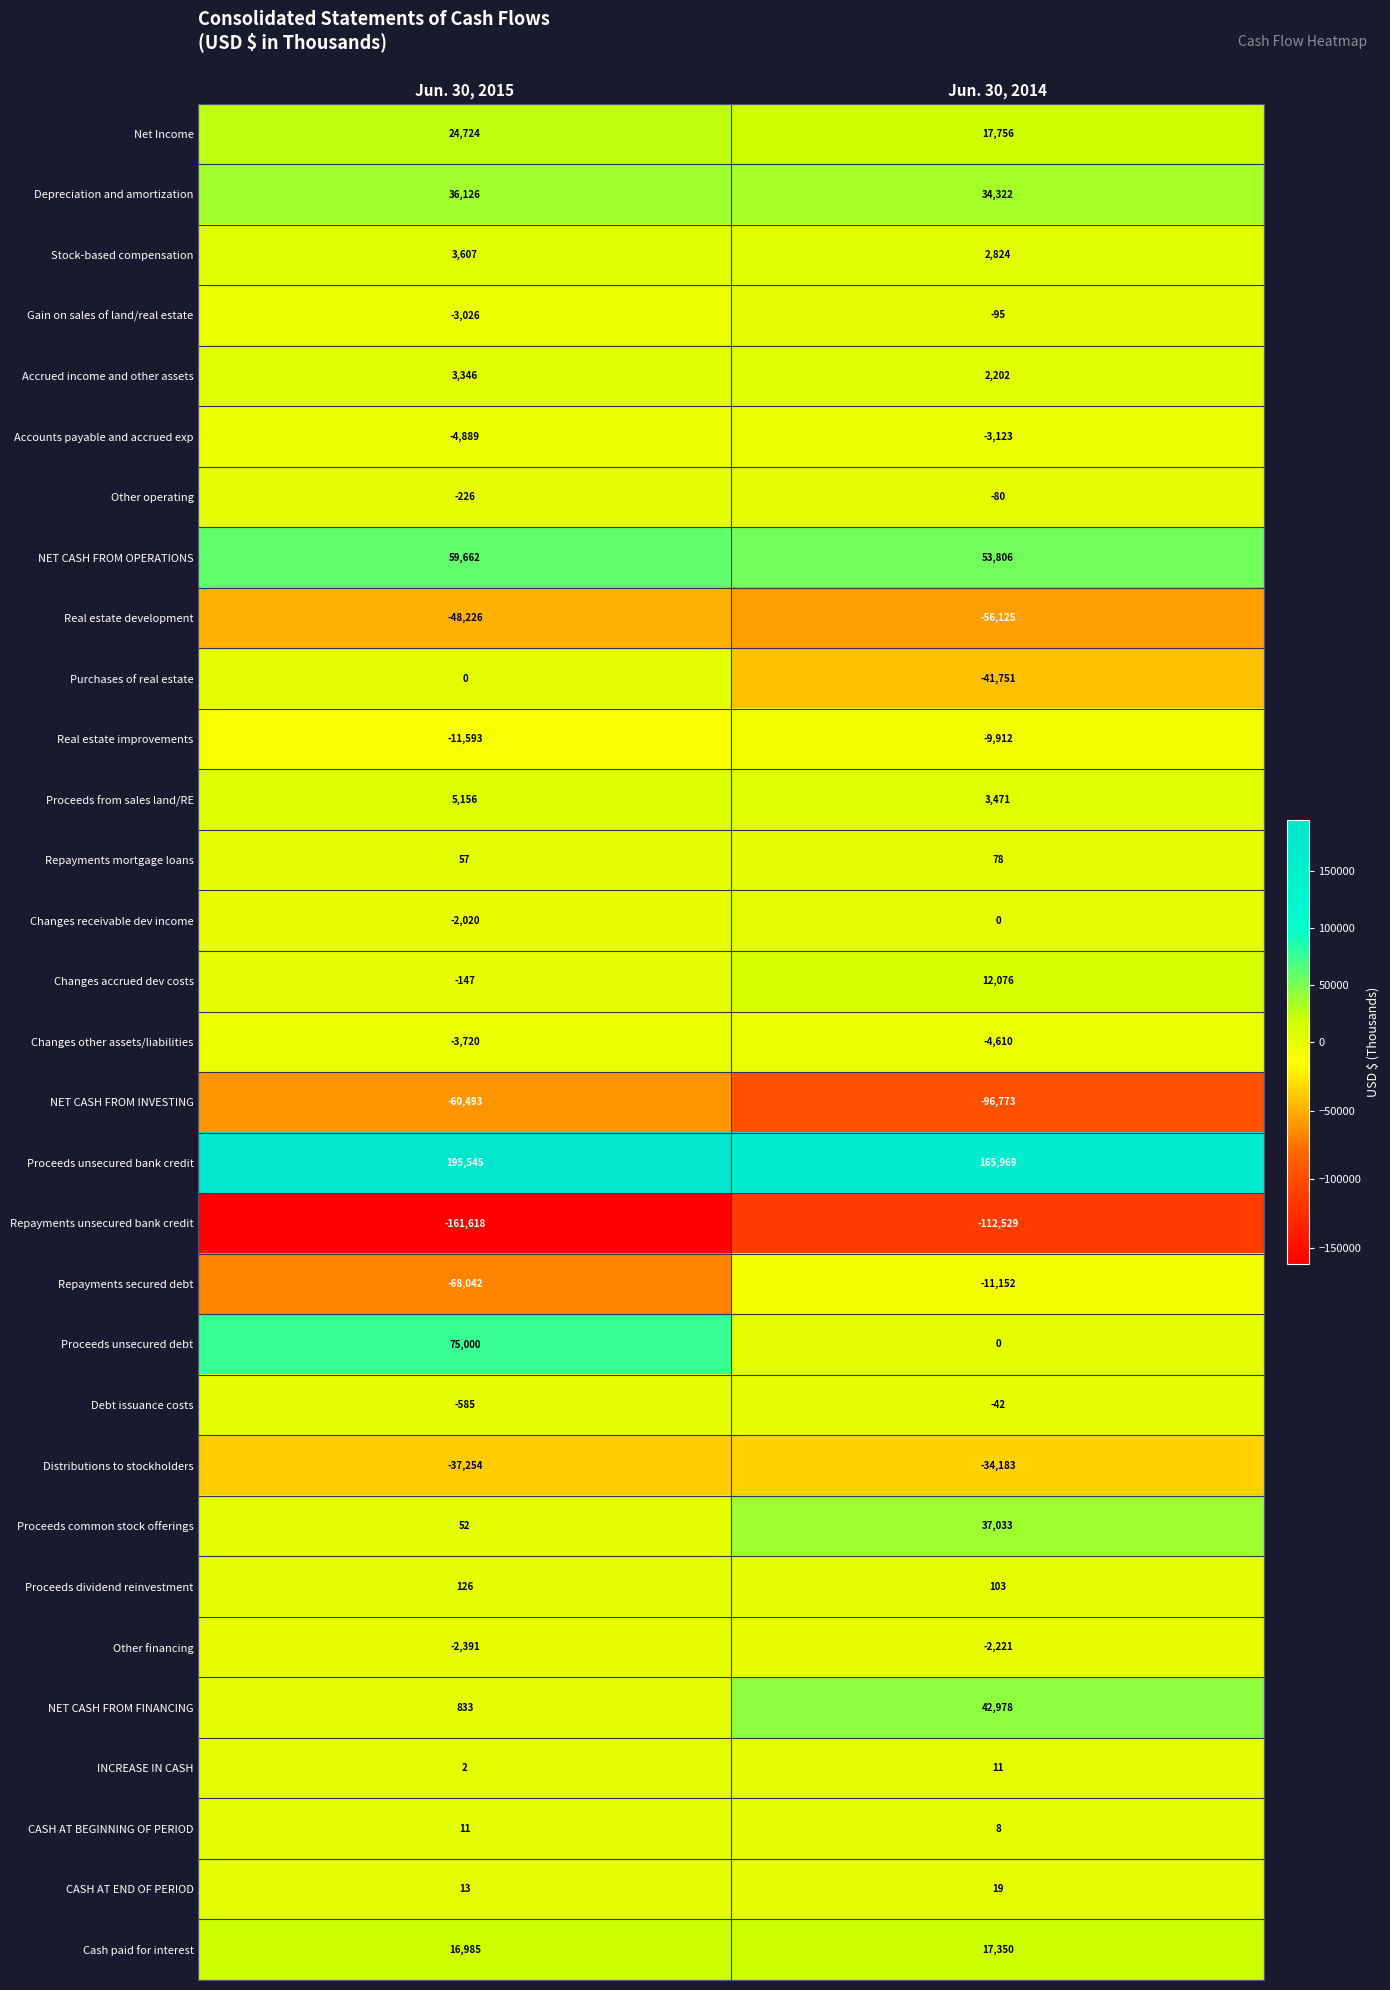

The Gain on sales of land/real estate series shows -125 at Jun. 30, 2014. True or false?

False